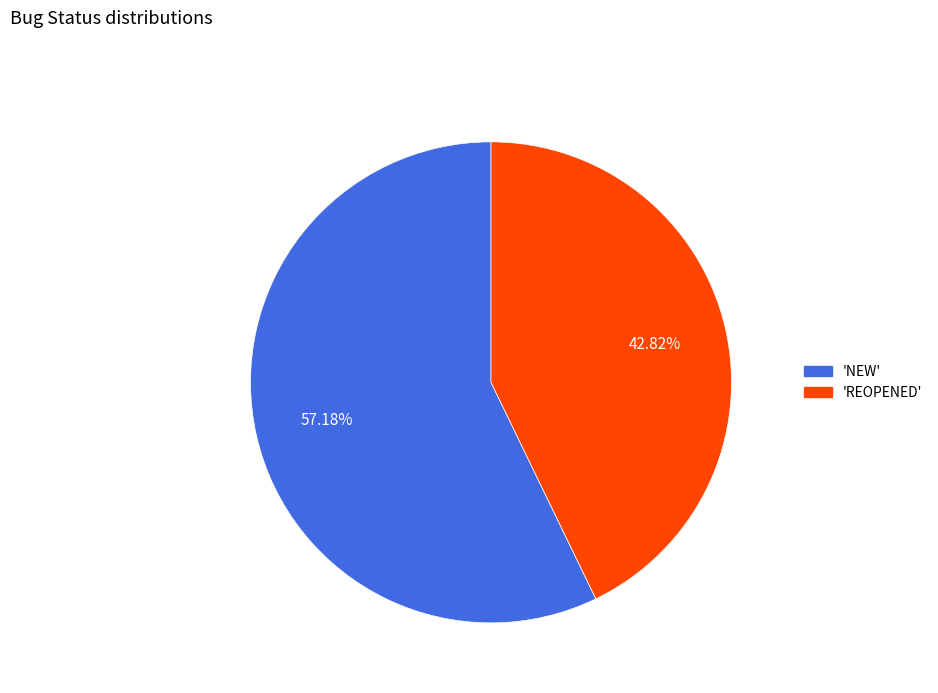

Does any single category account for the majority?

Yes